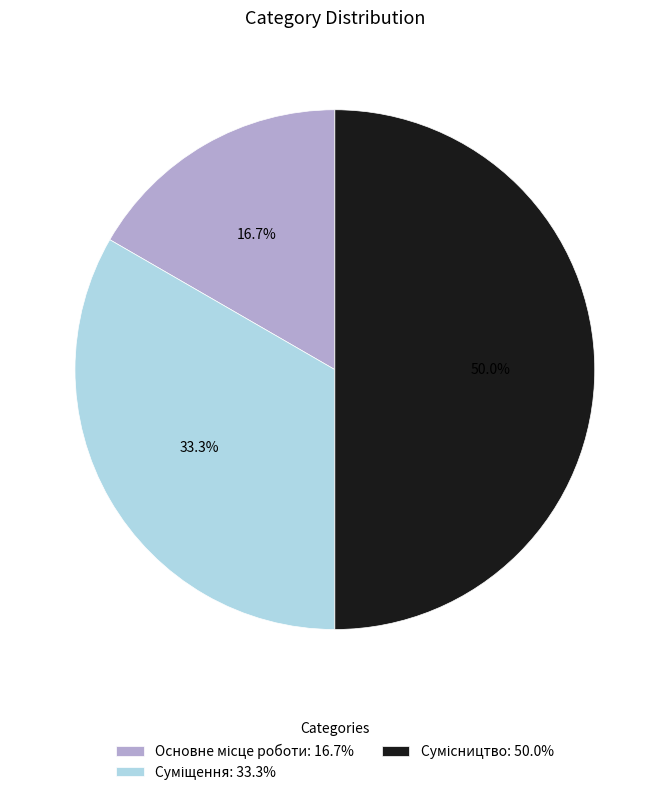

To the nearest percent, what is the difference between the largest and smallest slice percentages?

33%